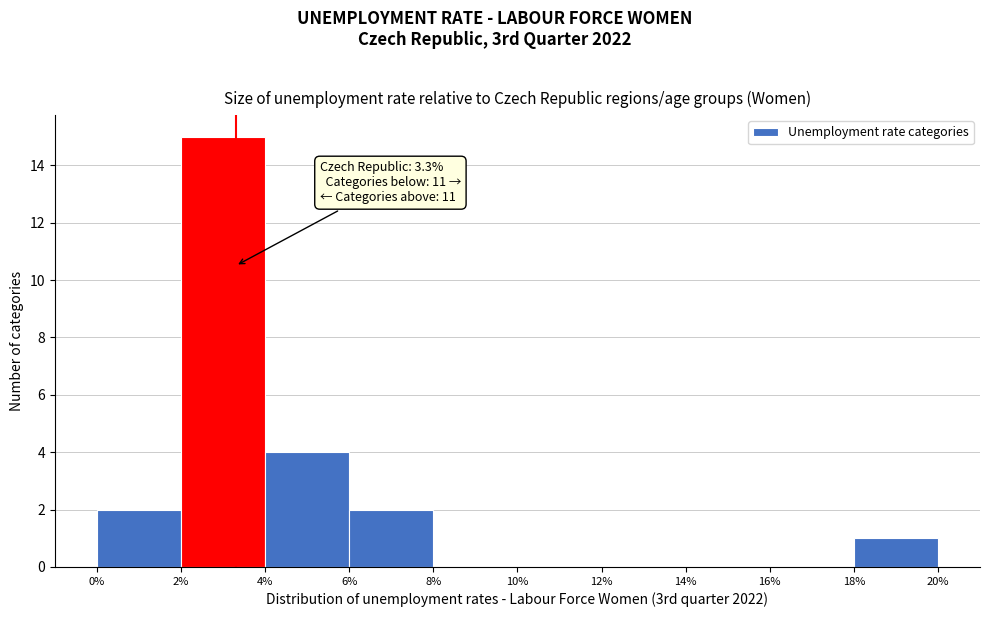

Which range on the x-axis has the tallest bar?

2% to 4%